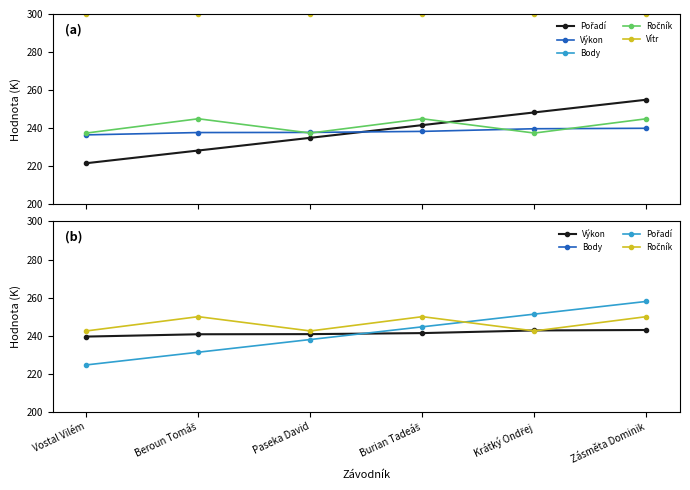

What is the label of the 6th point from the right?

Vostal Vilém